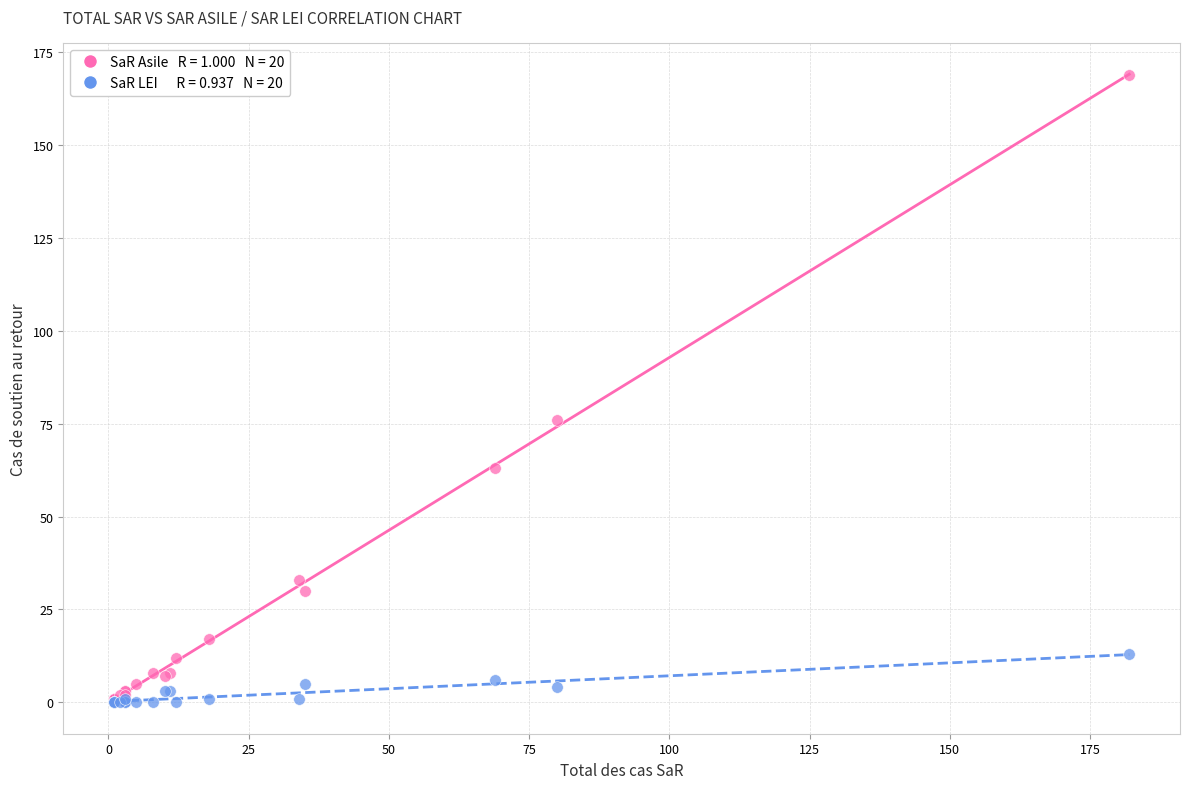

Across all series, what Y value is closest to 84?

76